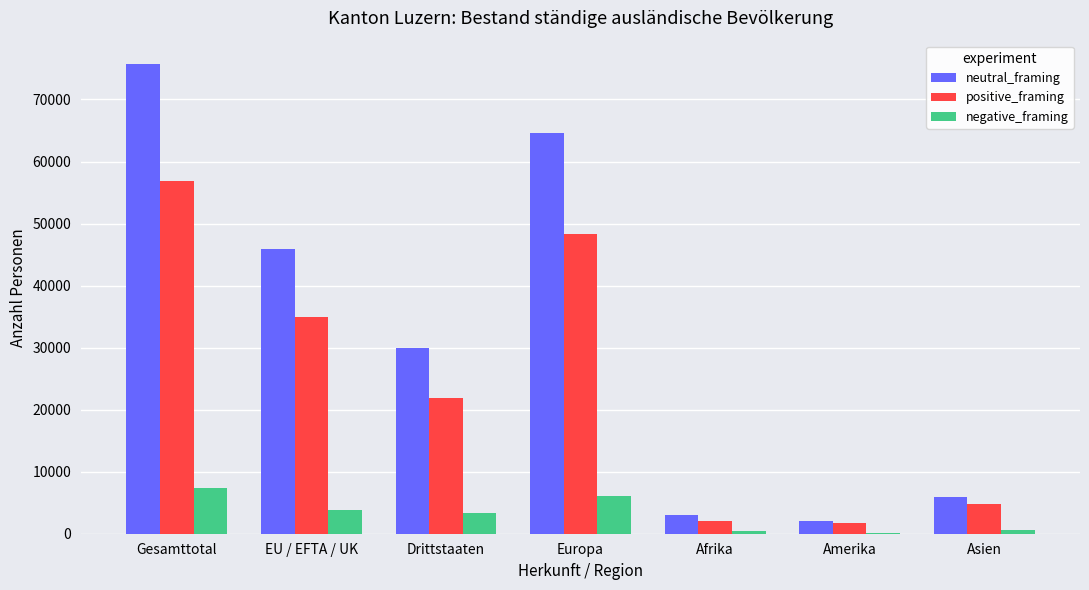

Which series changed the most between EU / EFTA / UK and Europa?

neutral_framing